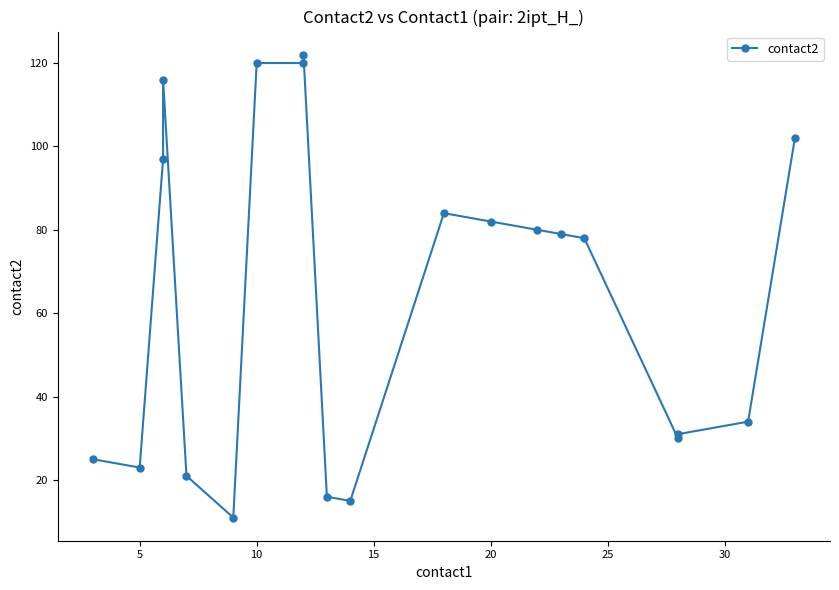

Reading right to left, list all the values displayed in this chart.

102	34	31	30	78	79	80	82	84	15	16	122	120	120	11	21	116	97	23	25